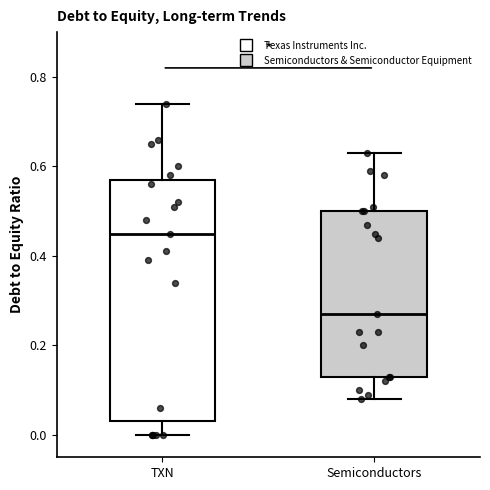

Where is the upper edge of the box for Semiconductors on the y-axis? The values are not printed on the chart, so give them approximately, as read against the axis.

0.50